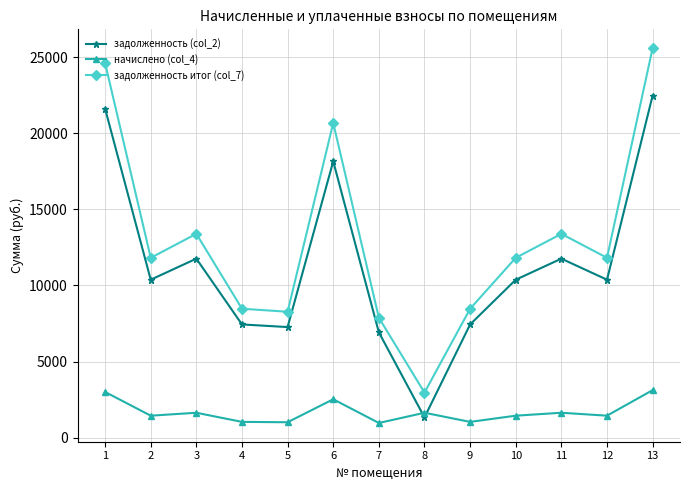

How many data points in задолженность (col_2) are less than 10380?

5